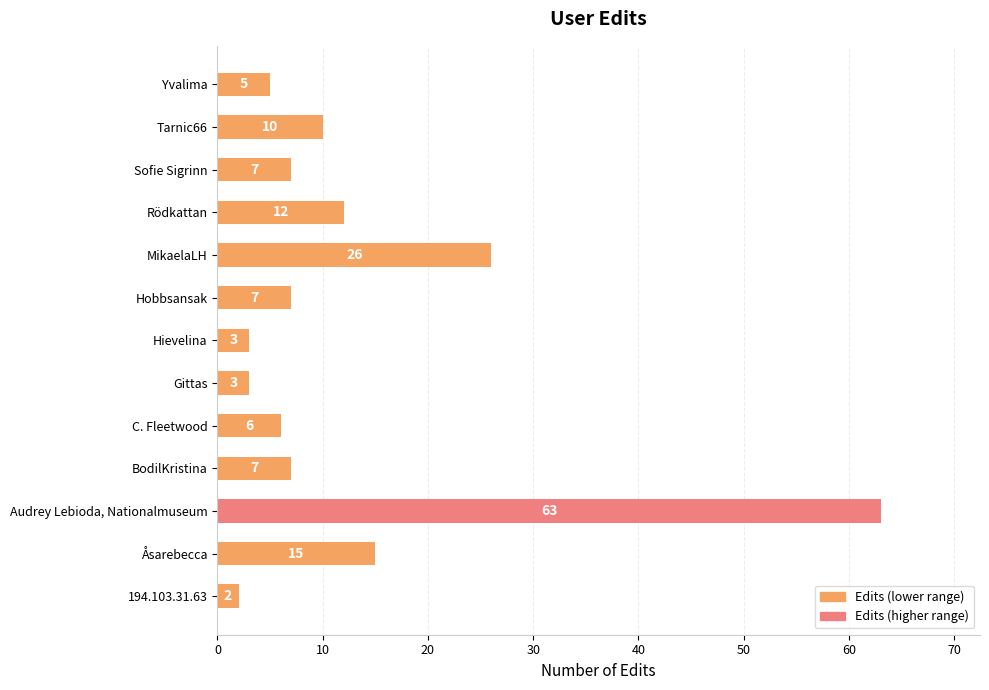

Reading bottom to top, transcribe all the data shown in this chart.

2	15	63	7	6	3	3	7	26	12	7	10	5